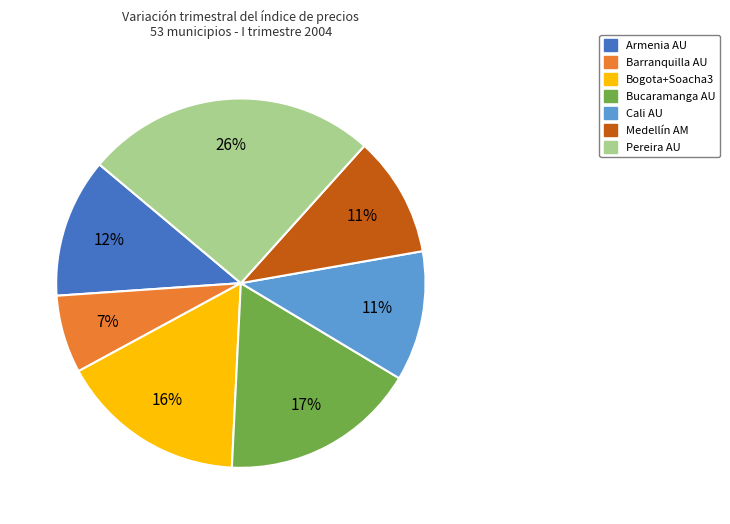

To the nearest percent, what portion does Bucaramanga AU represent?

17%